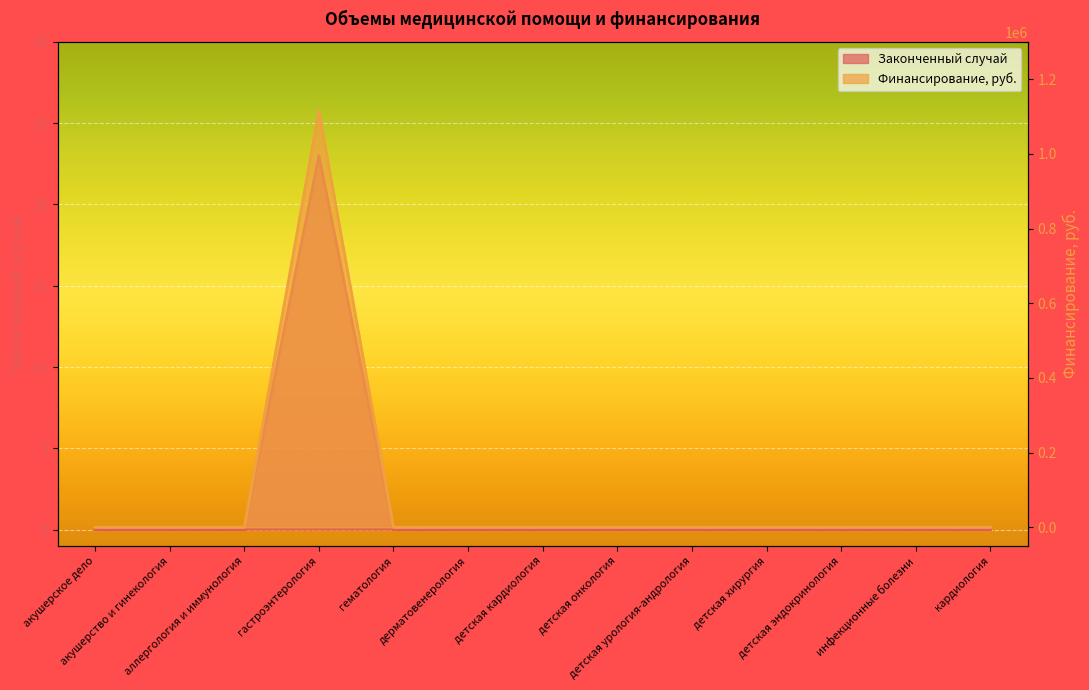

Reading right to left, extract all data points from this chart.

Законченный случай: 0	0	0	0	0	0	0	0	0	23	0	0	0
Финансирование, руб.: 0	0	0	0	0	0	0	0	0	1114964	0	0	0